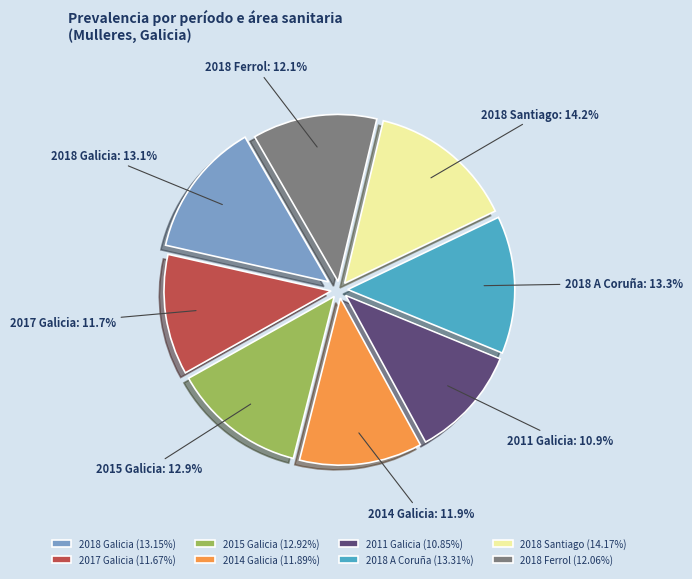

To the nearest percent, what portion does 2018 Santiago represent?

14%